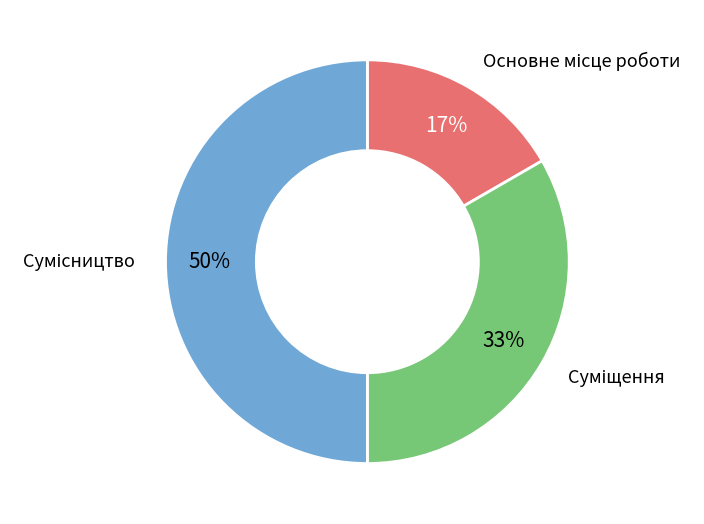

To the nearest percent, what is the average slice percentage?

33%